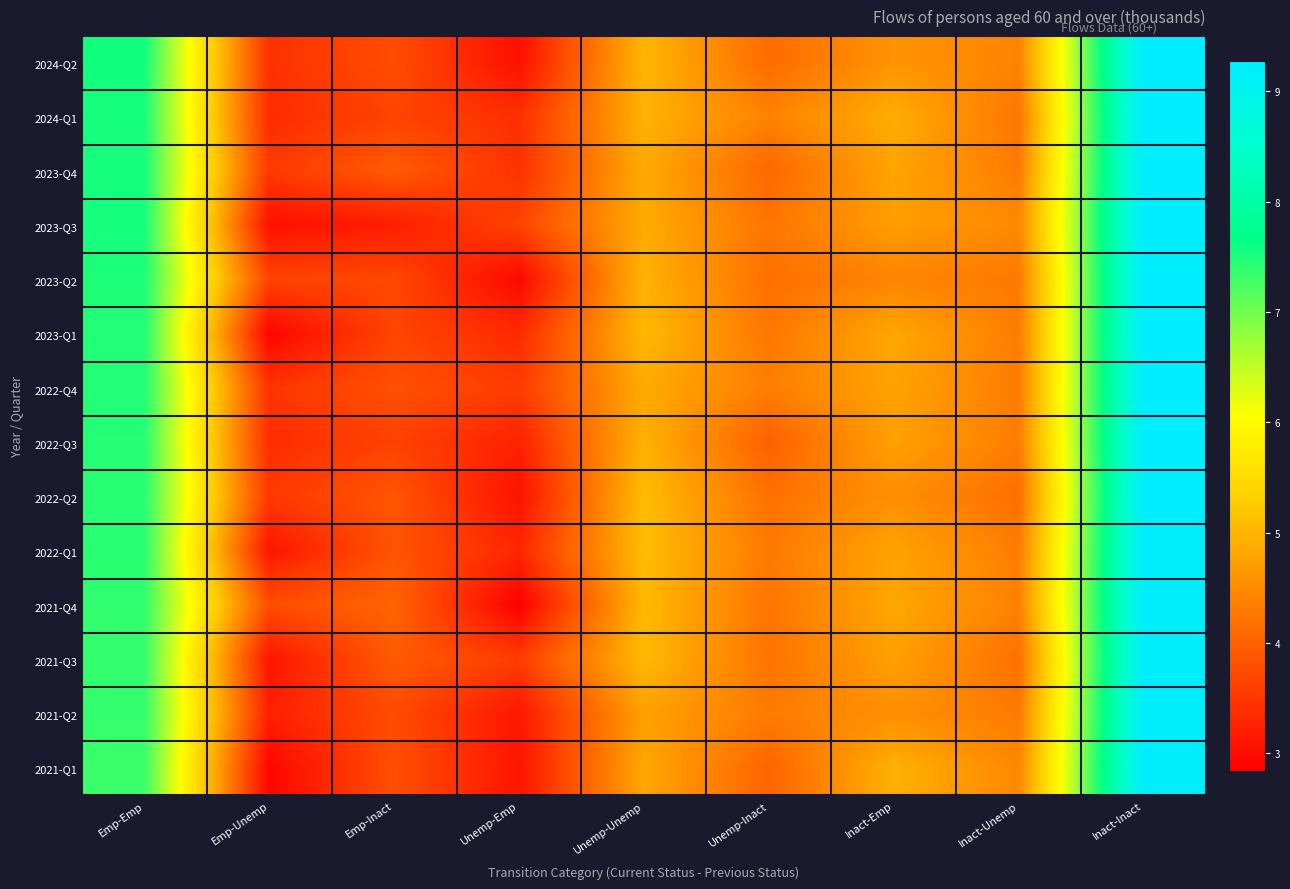

At how many categories does at least one series exceed 4?

7